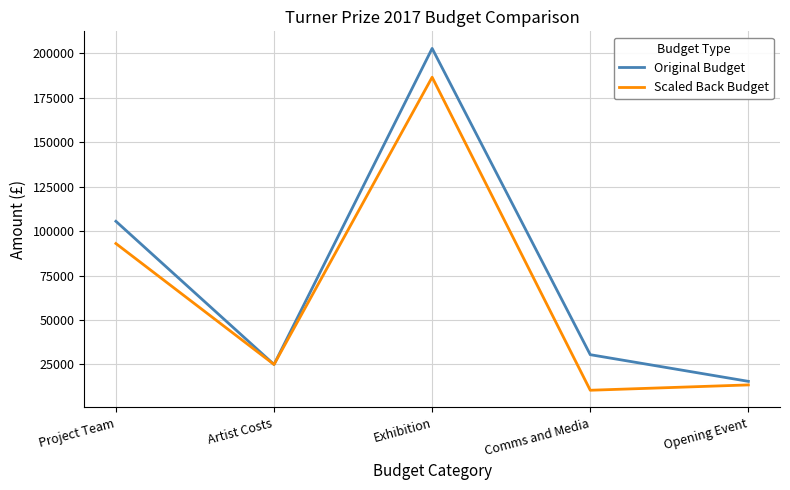

At which category does Original Budget reach its first local valley?

Artist Costs